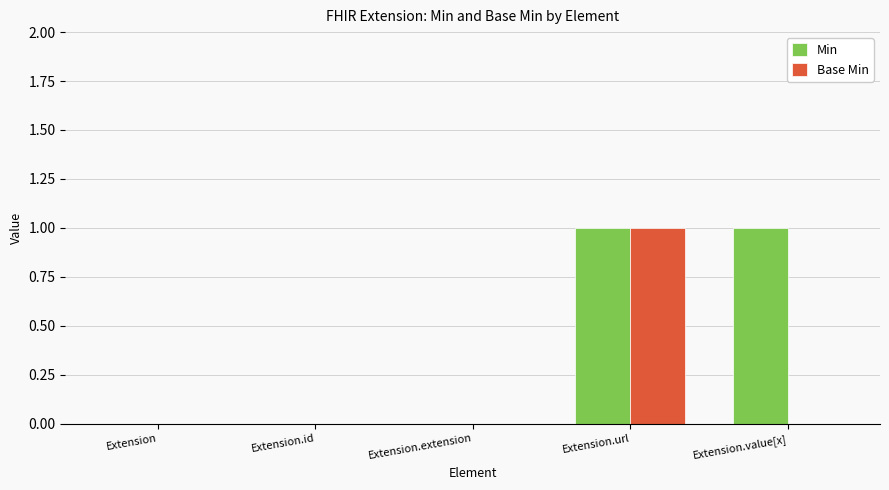

Between Extension.id and Extension.value[x], which series saw the biggest shift?

Min